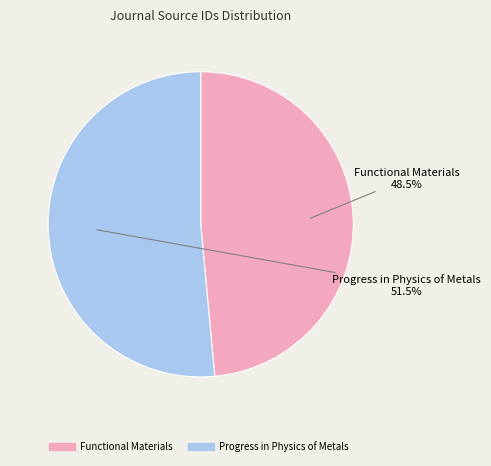

Which category accounts for the majority?

Progress in Physics of Metals